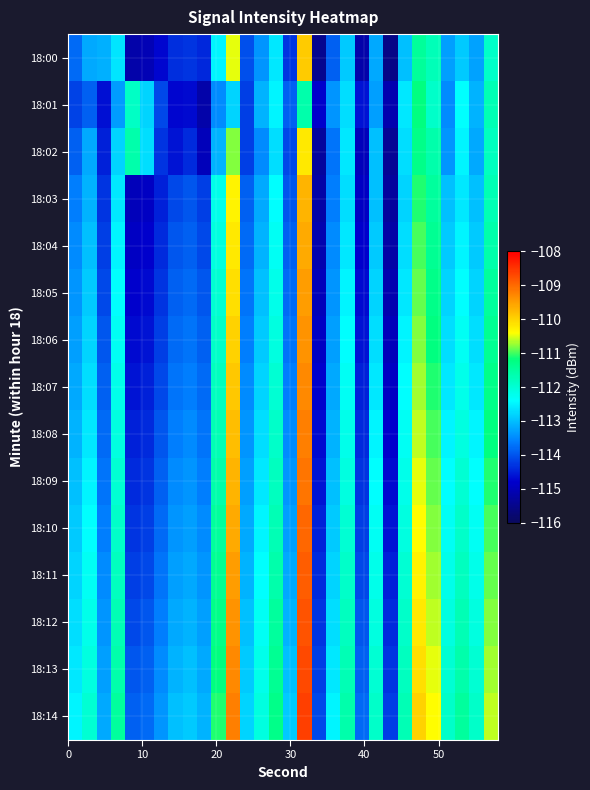

Reading left to right, transcribe all the data shown in this chart.

18:00: -113.8	-113.2	-113.1	-112.6	-115.2	-115.1	-114.7	-114.4	-114.3	-114.4	-112.5	-110.5	-114.1	-113.4	-112.6	-114.3	-109.9	-115.5	-113.9	-112.9	-115.2	-113.2	-115.5	-113.0	-111.5	-111.7	-113.3	-112.9	-113.3	-111.9
18:01: -114.2	-113.9	-114.6	-113.3	-111.9	-112.8	-114.1	-114.7	-114.7	-115.2	-113.5	-112.8	-114.2	-113.1	-112.5	-113.9	-111.6	-114.8	-113.4	-112.7	-114.6	-113.3	-115.1	-112.6	-111.2	-111.9	-113.5	-112.4	-113.1	-111.7
18:02: -113.9	-113.2	-114.5	-112.8	-111.6	-112.7	-114.3	-114.6	-114.4	-115.0	-113.1	-110.8	-114.2	-113.5	-112.7	-114.1	-110.2	-115.3	-113.7	-112.6	-115.0	-113.0	-115.4	-112.7	-111.3	-111.6	-113.4	-112.5	-113.2	-111.8
18:03: -113.6	-113.1	-114.3	-112.6	-115.0	-114.9	-114.5	-114.1	-114.0	-114.2	-112.2	-110.3	-113.9	-113.2	-112.4	-114.0	-109.7	-115.2	-113.6	-112.7	-114.9	-113.0	-115.3	-112.8	-111.1	-111.5	-113.0	-112.6	-113.0	-111.7
18:04: -113.5	-113.0	-114.2	-112.5	-114.9	-114.8	-114.4	-114.0	-113.9	-114.1	-112.1	-110.2	-113.8	-113.1	-112.3	-113.9	-109.6	-115.1	-113.5	-112.6	-114.8	-112.9	-115.2	-112.7	-111.0	-111.4	-112.9	-112.5	-112.9	-111.6
18:05: -113.4	-112.9	-114.1	-112.4	-114.8	-114.7	-114.3	-113.9	-113.8	-114.0	-112.0	-110.1	-113.7	-113.0	-112.2	-113.8	-109.5	-115.0	-113.4	-112.5	-114.7	-112.8	-115.1	-112.6	-110.9	-111.3	-112.8	-112.4	-112.8	-111.5
18:06: -113.3	-112.8	-114.0	-112.3	-114.7	-114.6	-114.2	-113.8	-113.7	-113.9	-111.9	-110.0	-113.6	-112.9	-112.1	-113.7	-109.4	-114.9	-113.3	-112.4	-114.6	-112.7	-115.0	-112.5	-110.8	-111.2	-112.7	-112.3	-112.7	-111.4
18:07: -113.2	-112.7	-113.9	-112.2	-114.6	-114.5	-114.1	-113.7	-113.6	-113.8	-111.8	-109.9	-113.5	-112.8	-112.0	-113.6	-109.3	-114.8	-113.2	-112.3	-114.5	-112.6	-114.9	-112.4	-110.7	-111.1	-112.6	-112.2	-112.6	-111.3
18:08: -113.1	-112.6	-113.8	-112.1	-114.5	-114.4	-114.0	-113.6	-113.5	-113.7	-111.7	-109.8	-113.4	-112.7	-111.9	-113.5	-109.2	-114.7	-113.1	-112.2	-114.4	-112.5	-114.8	-112.3	-110.6	-111.0	-112.5	-112.1	-112.5	-111.2
18:09: -113.0	-112.5	-113.7	-112.0	-114.4	-114.3	-113.9	-113.5	-113.4	-113.6	-111.6	-109.7	-113.3	-112.6	-111.8	-113.4	-109.1	-114.6	-113.0	-112.1	-114.3	-112.4	-114.7	-112.2	-110.5	-110.9	-112.4	-112.0	-112.4	-111.1
18:10: -112.9	-112.4	-113.6	-111.9	-114.3	-114.2	-113.8	-113.4	-113.3	-113.5	-111.5	-109.6	-113.2	-112.5	-111.7	-113.3	-109.0	-114.5	-112.9	-112.0	-114.2	-112.3	-114.6	-112.1	-110.4	-110.8	-112.3	-111.9	-112.3	-111.0
18:11: -112.8	-112.3	-113.5	-111.8	-114.2	-114.1	-113.7	-113.3	-113.2	-113.4	-111.4	-109.5	-113.1	-112.4	-111.6	-113.2	-108.9	-114.4	-112.8	-111.9	-114.1	-112.2	-114.5	-112.0	-110.3	-110.7	-112.2	-111.8	-112.2	-110.9
18:12: -112.7	-112.2	-113.4	-111.7	-114.1	-114.0	-113.6	-113.2	-113.1	-113.3	-111.3	-109.4	-113.0	-112.3	-111.5	-113.1	-108.8	-114.3	-112.7	-111.8	-114.0	-112.1	-114.4	-111.9	-110.2	-110.6	-112.1	-111.7	-112.1	-110.8
18:13: -112.6	-112.1	-113.3	-111.6	-114.0	-113.9	-113.5	-113.1	-113.0	-113.2	-111.2	-109.3	-112.9	-112.2	-111.4	-113.0	-108.7	-114.2	-112.6	-111.7	-113.9	-112.0	-114.3	-111.8	-110.1	-110.5	-112.0	-111.6	-112.0	-110.7
18:14: -112.5	-112.0	-113.2	-111.5	-113.9	-113.8	-113.4	-113.0	-112.9	-113.1	-111.1	-109.2	-112.8	-112.1	-111.3	-112.9	-108.6	-114.1	-112.5	-111.6	-113.8	-111.9	-114.2	-111.7	-110.0	-110.4	-111.9	-111.5	-111.9	-110.6